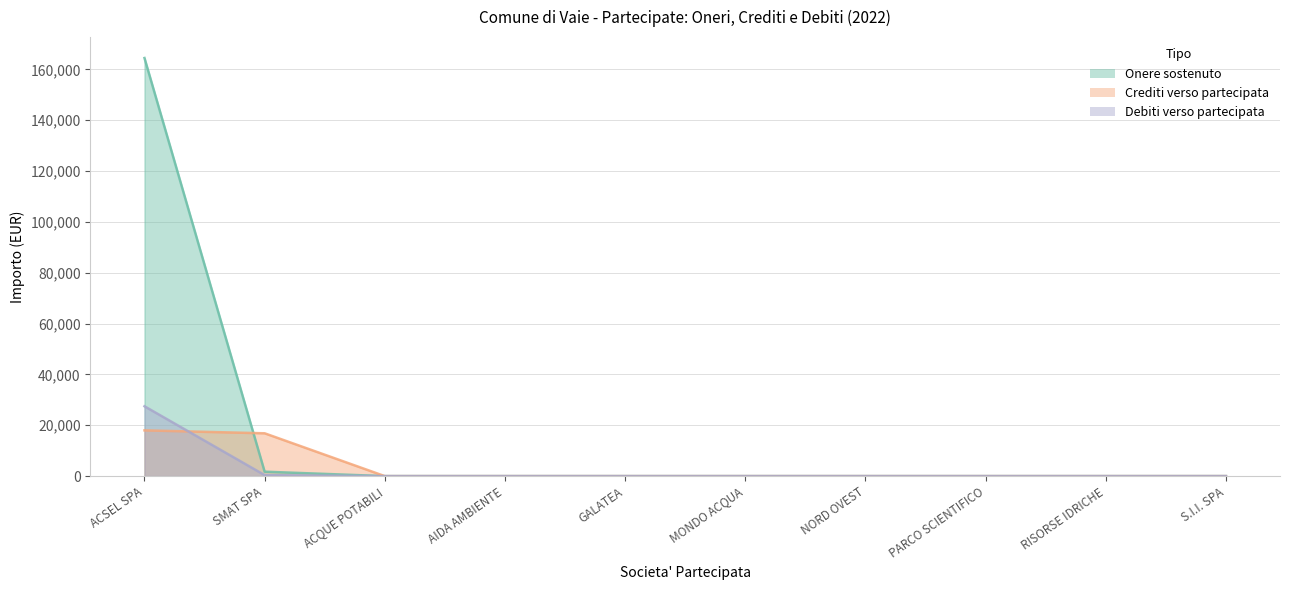

Is the value of CREDITI NEI CONFRONTI DELLA PARTECIPATA at RISORSE IDRICHE greater than the value of DEBITI NEI CONFRONTI DELLA PARTECIPATA at NORD OVEST?

No